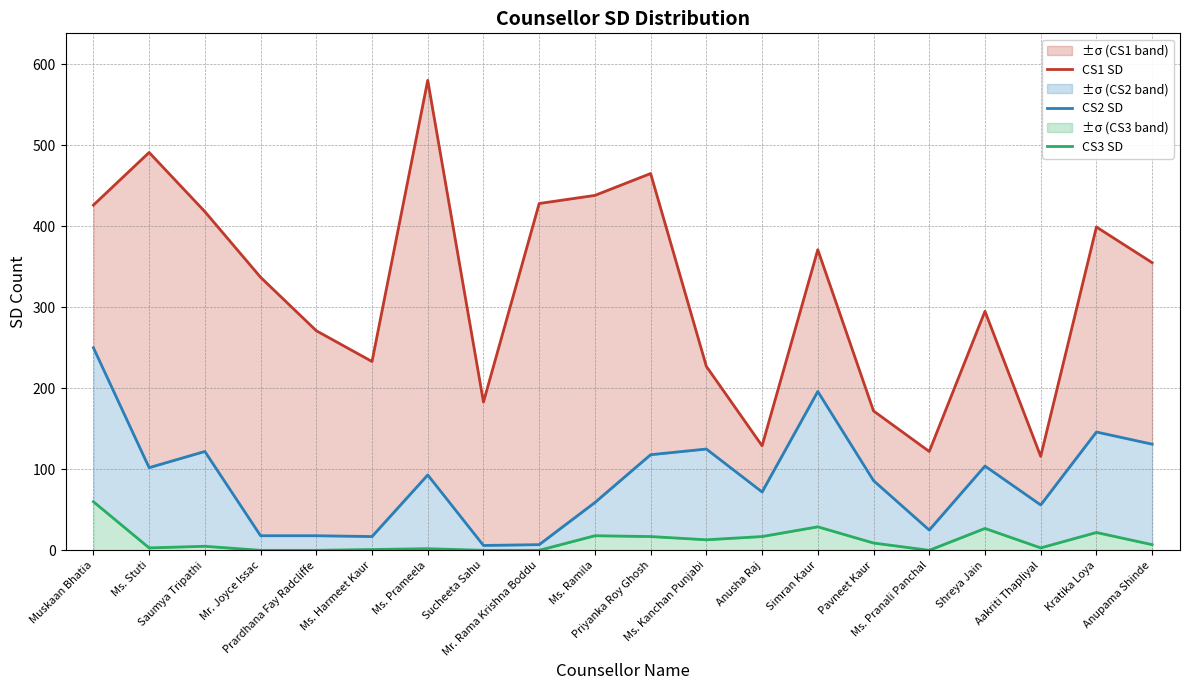

Which series changed the most between Prardhana Fay Radcliffe and Aakriti Thapliyal?

CS1 SD